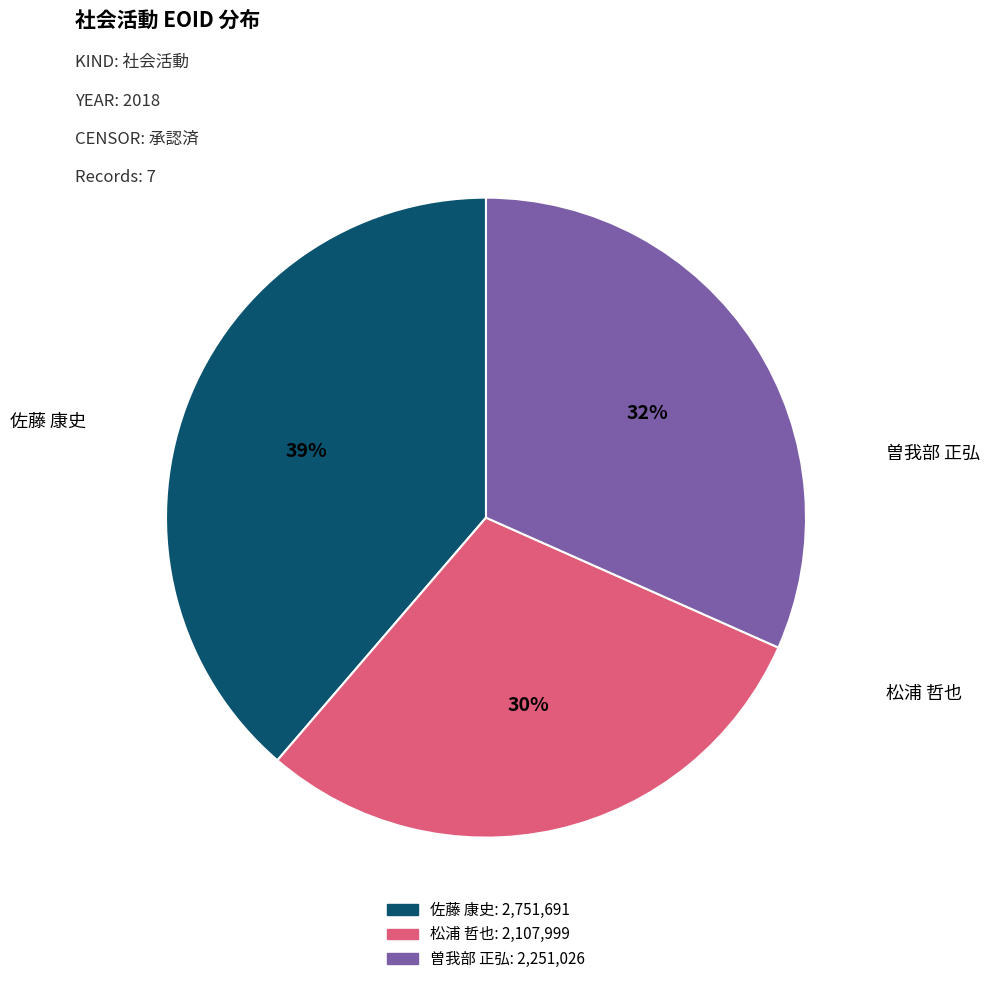

How many slices are in this pie chart?

3